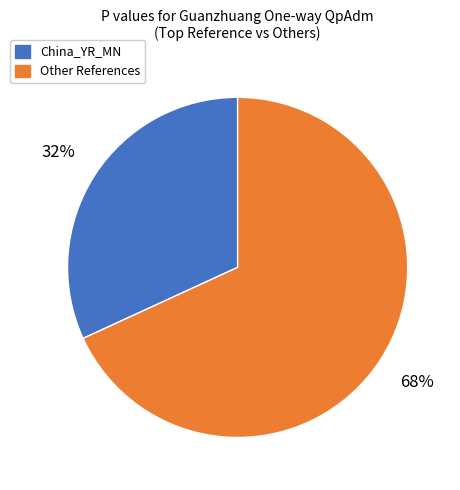

To the nearest percent, what is the difference between the largest and smallest slice percentages?

36%